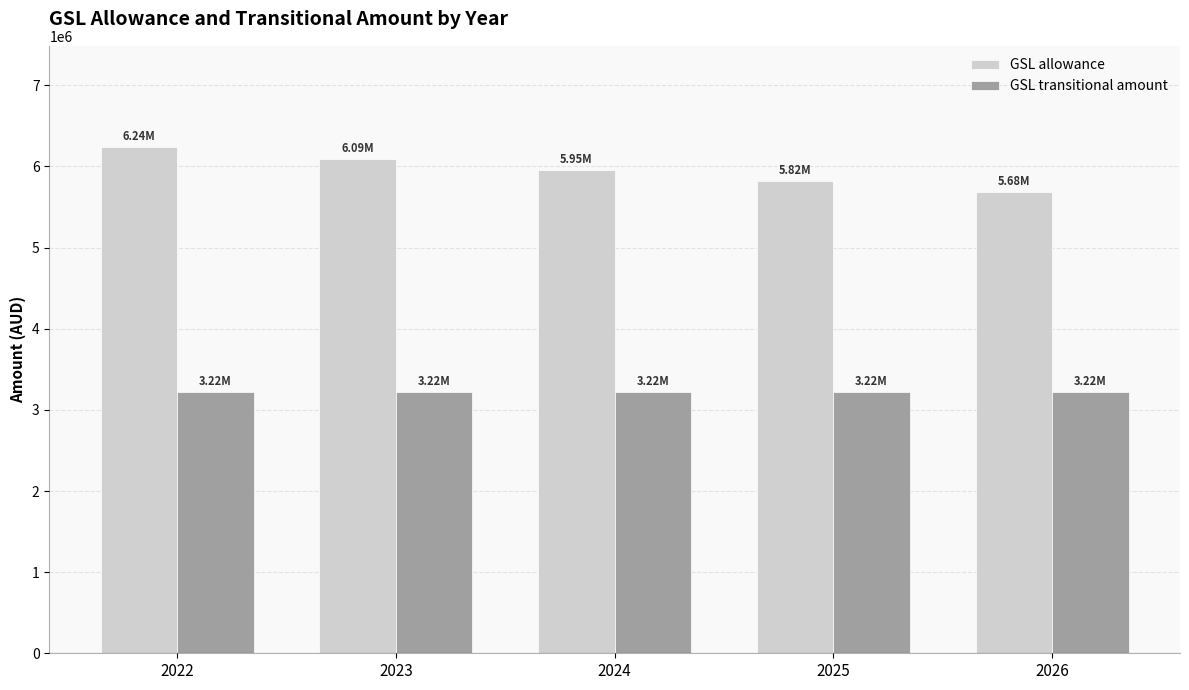

Is it true that GSL transitional amount equals 3217973.7 at 2026?

True